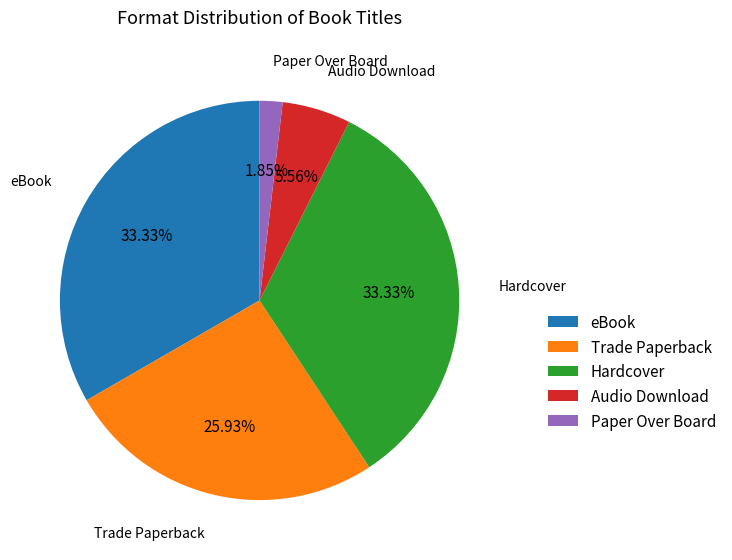

How many slices are in this pie chart?

5